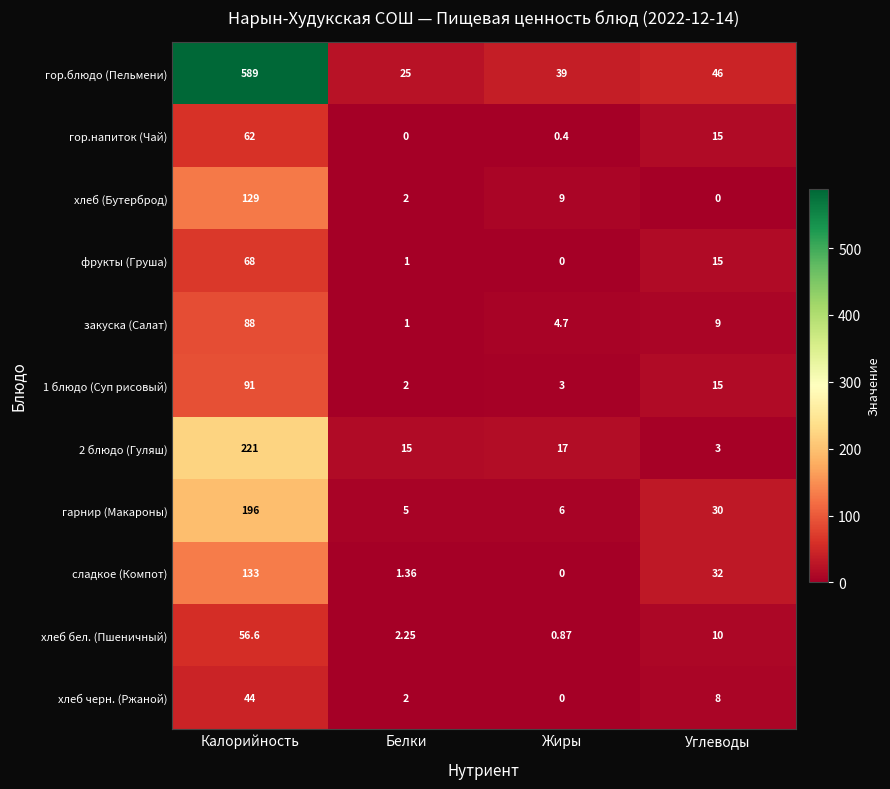

Rank the categories by гарнир (Макароны) value from highest to lowest.

Калорийность, Углеводы, Жиры, Белки